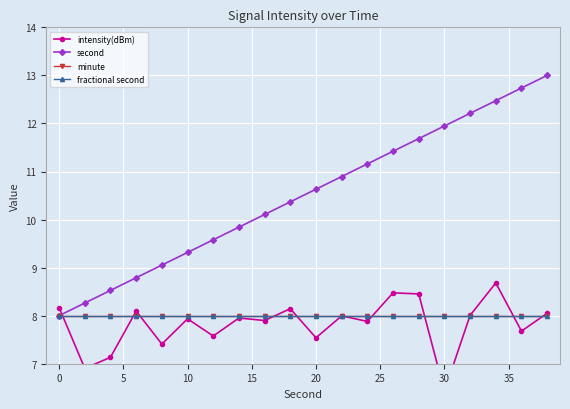

How many lines are shown in the chart?

4